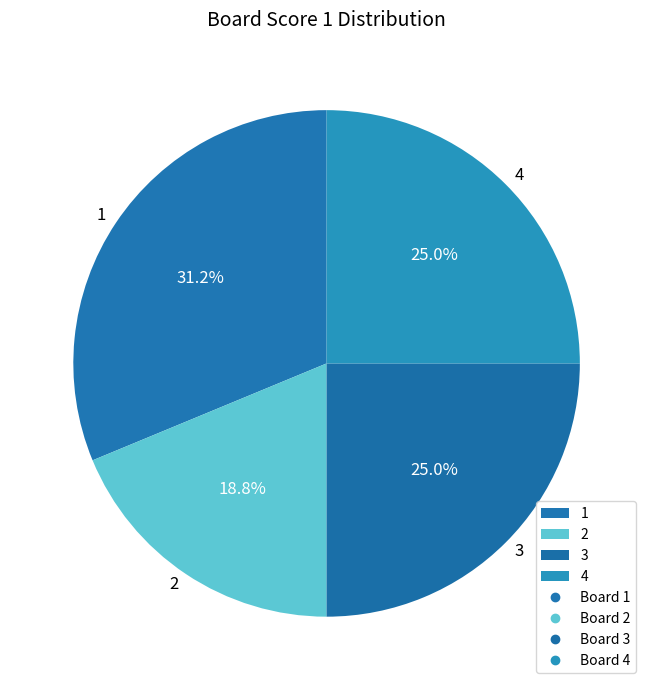

Does any single category account for the majority?

No